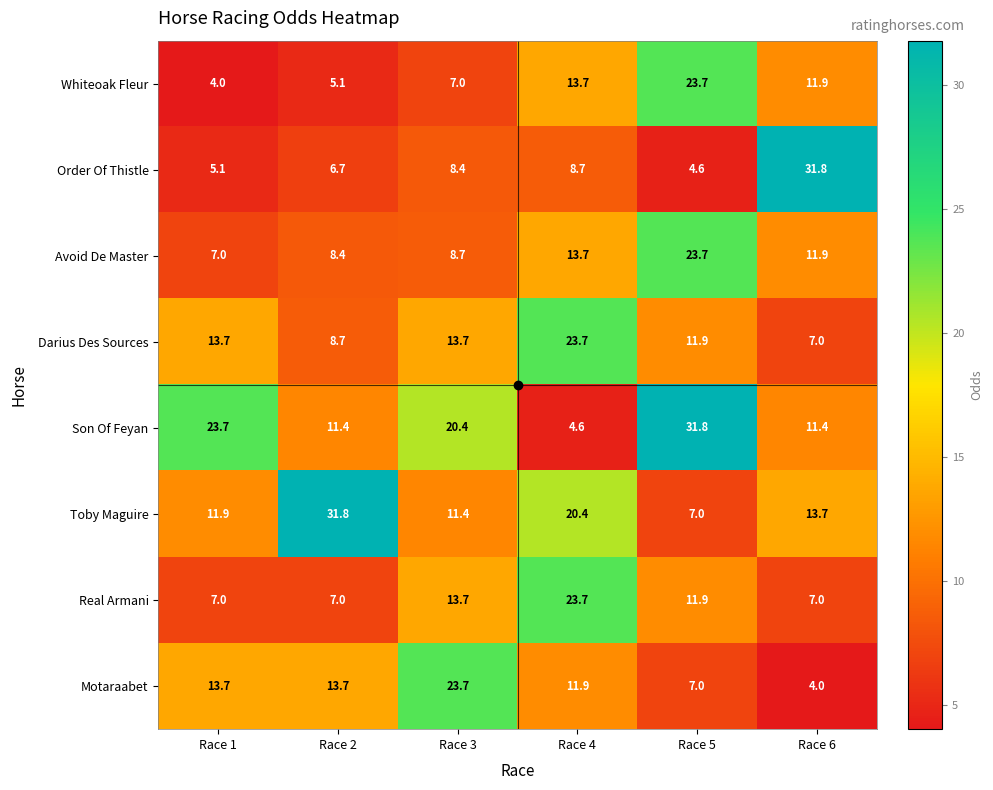

What is the spread (max minus min) of values at Race 6?

27.8